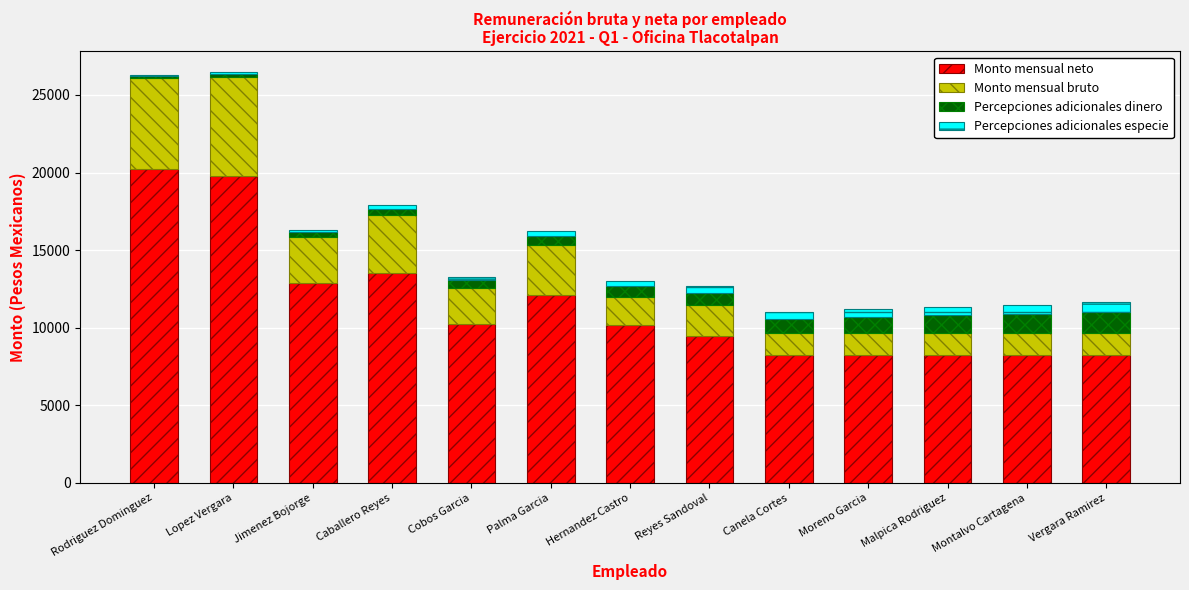

What are all the series names shown in the legend?

Monto mensual neto, Monto mensual bruto, Percepciones adicionales dinero, Percepciones adicionales especie